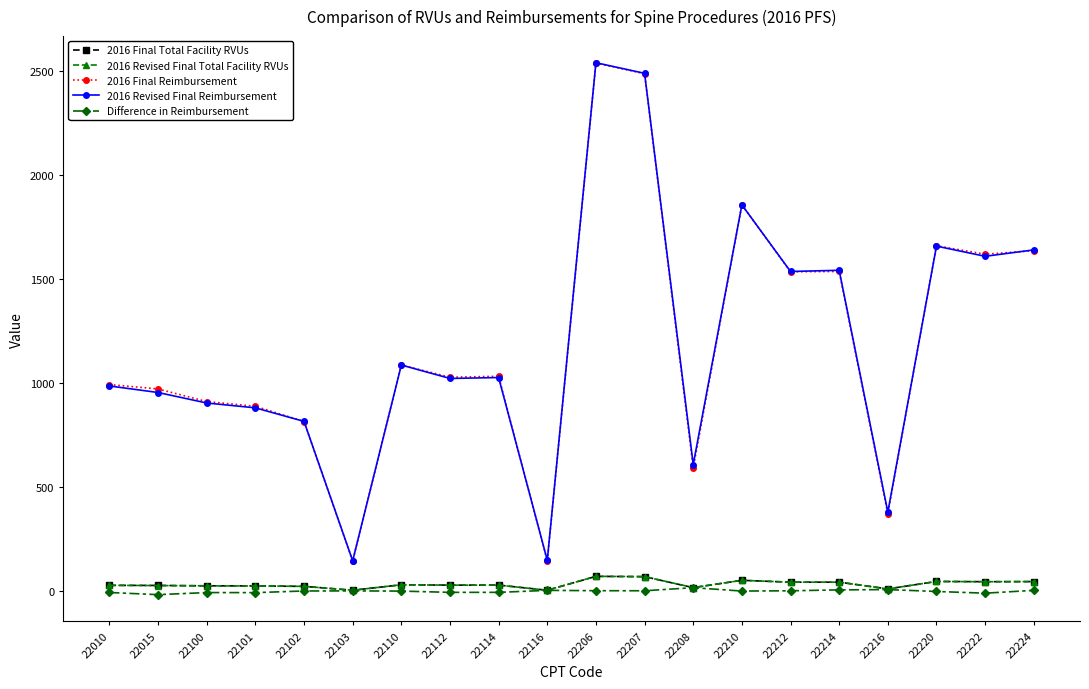

True or false: 2016 Revised Final Total Facility RVUs and 2016 Revised Final Reimbursement intersect in this chart.

False